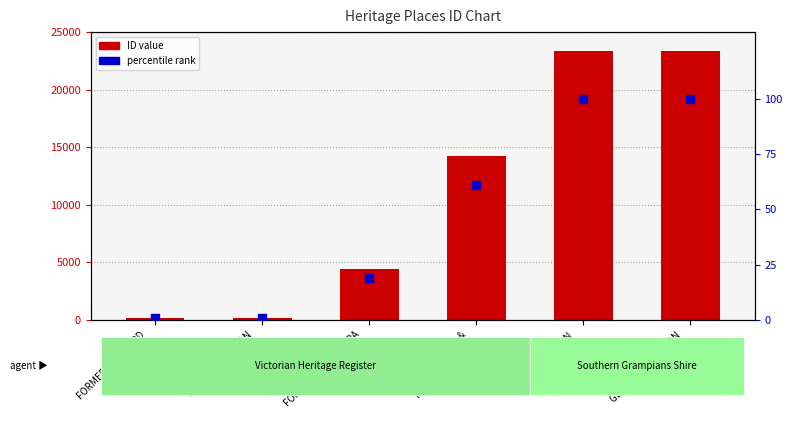

What are all the series names shown in the legend?

ID, percentile rank